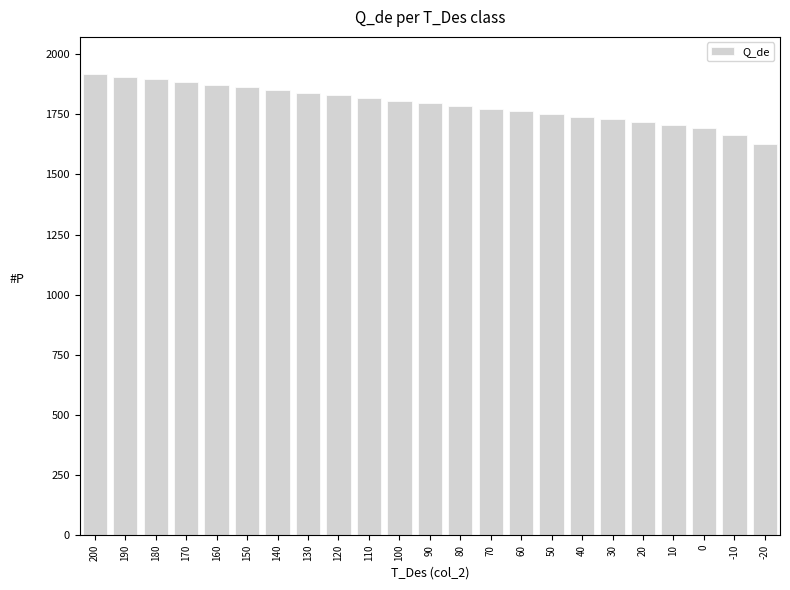

What is the difference between the second highest and minimum values?

278.9